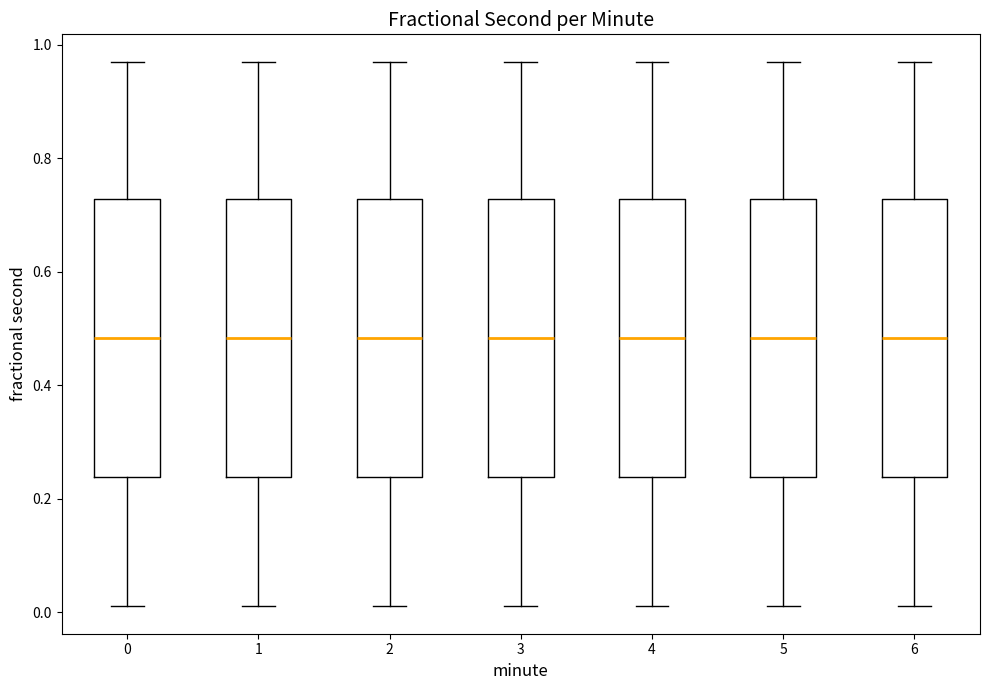

Reading left to right, read every box against the y-axis: the position of its median line, the range the box covers, and the ends of its whiskers. The values are not printed on the chart, so give them approximately, as read against the axis.

0: median 0.48, box 0.24 to 0.72, whiskers 0.00 to 0.98
1: median 0.48, box 0.24 to 0.72, whiskers 0.00 to 0.98
2: median 0.48, box 0.24 to 0.72, whiskers 0.00 to 0.98
3: median 0.48, box 0.24 to 0.72, whiskers 0.00 to 0.98
4: median 0.48, box 0.24 to 0.72, whiskers 0.00 to 0.98
5: median 0.48, box 0.24 to 0.72, whiskers 0.00 to 0.98
6: median 0.48, box 0.24 to 0.72, whiskers 0.00 to 0.98